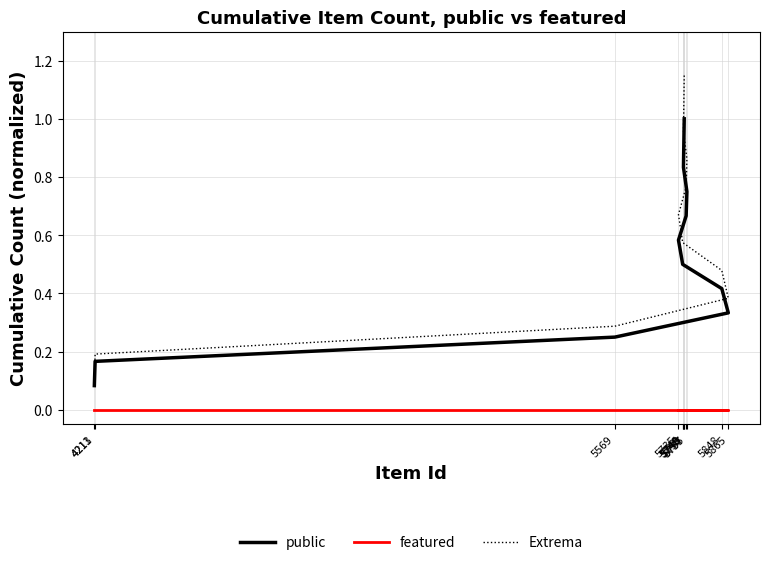

Reading left to right, transcribe all the data shown in this chart.

public: 4211=0.1	4213=0.2	5569=0.2	5865=0.3	5848=0.4	5746=0.5	5735=0.6	5755=0.7	5757=0.8	5748=0.8	5749=0.9	5750=1.0
featured: 4211=0.0	4213=0.0	5569=0.0	5865=0.0	5848=0.0	5746=0.0	5735=0.0	5755=0.0	5757=0.0	5748=0.0	5749=0.0	5750=0.0
Extrema: 4211=0.1	4213=0.2	5569=0.3	5865=0.4	5848=0.5	5746=0.6	5735=0.7	5755=0.8	5757=0.9	5748=1.0	5749=1.1	5750=1.1